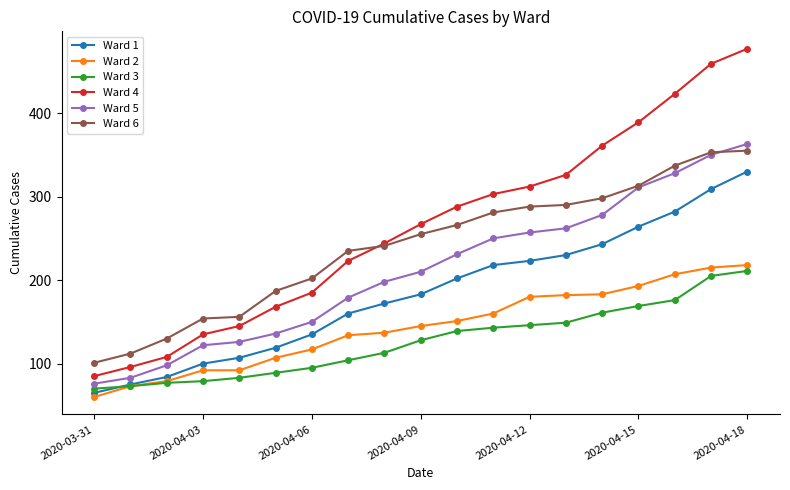

What is the lowest value of the Ward 4 series?

85